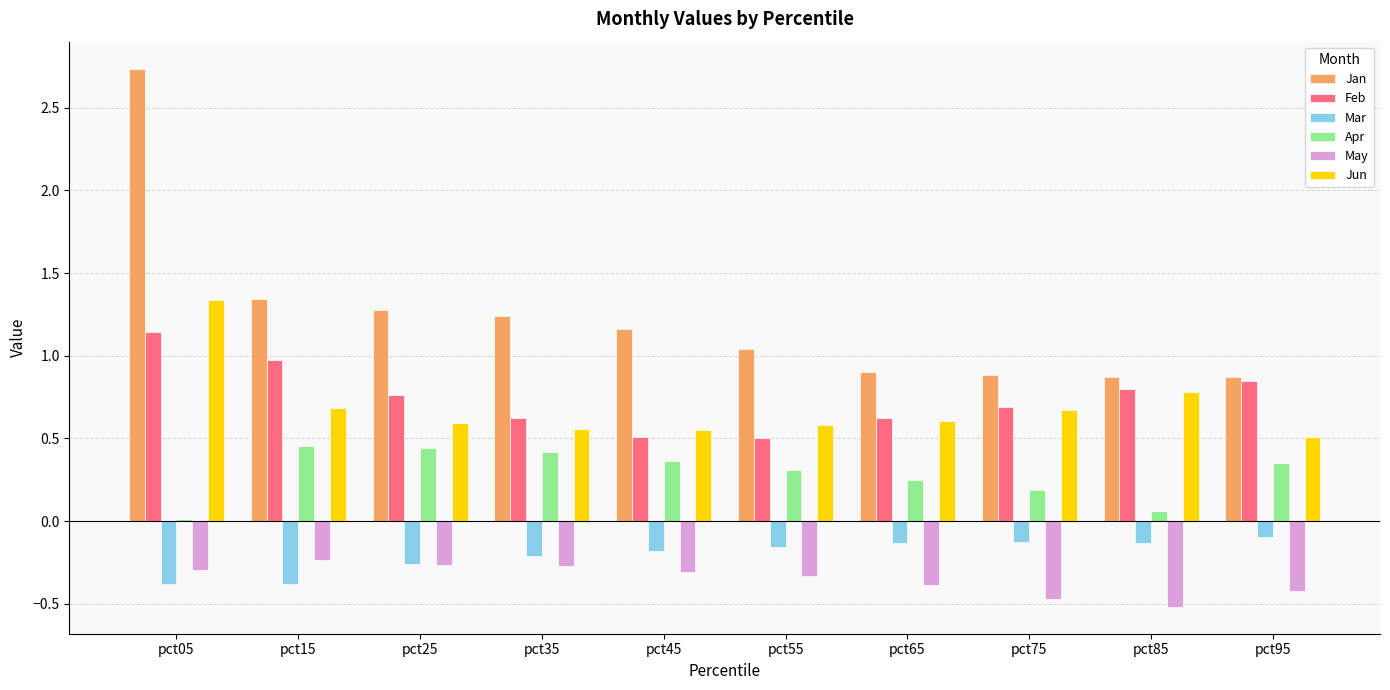

Which label corresponds to the largest value in the chart?

pct05